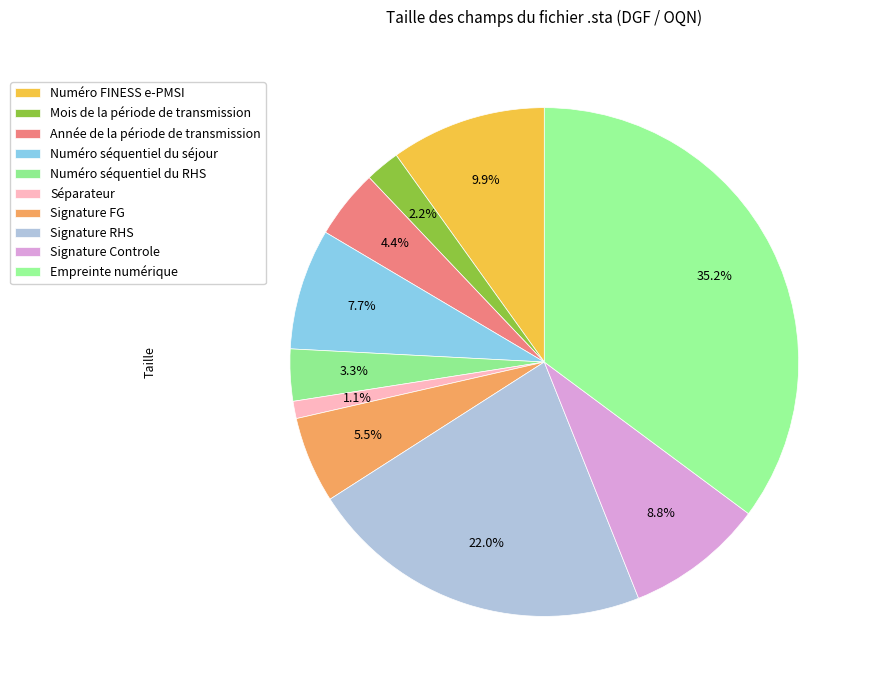

Count the number of slices in the pie.

10